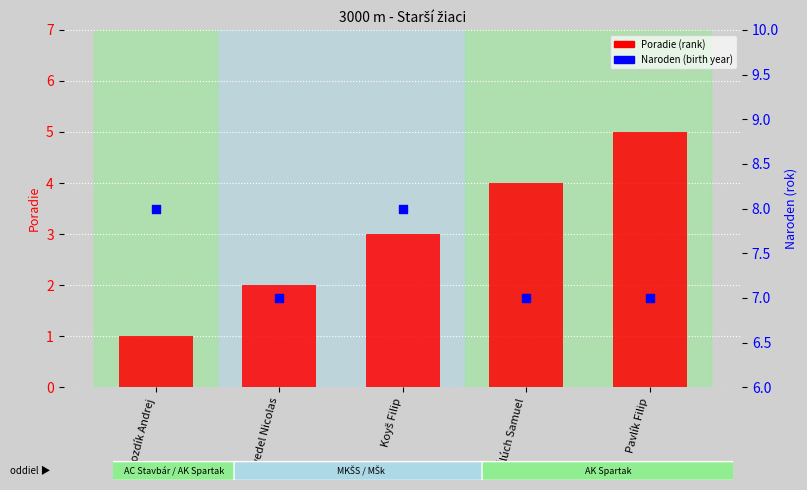

At which category is the sum across all series the highest?

Pavlík Filip